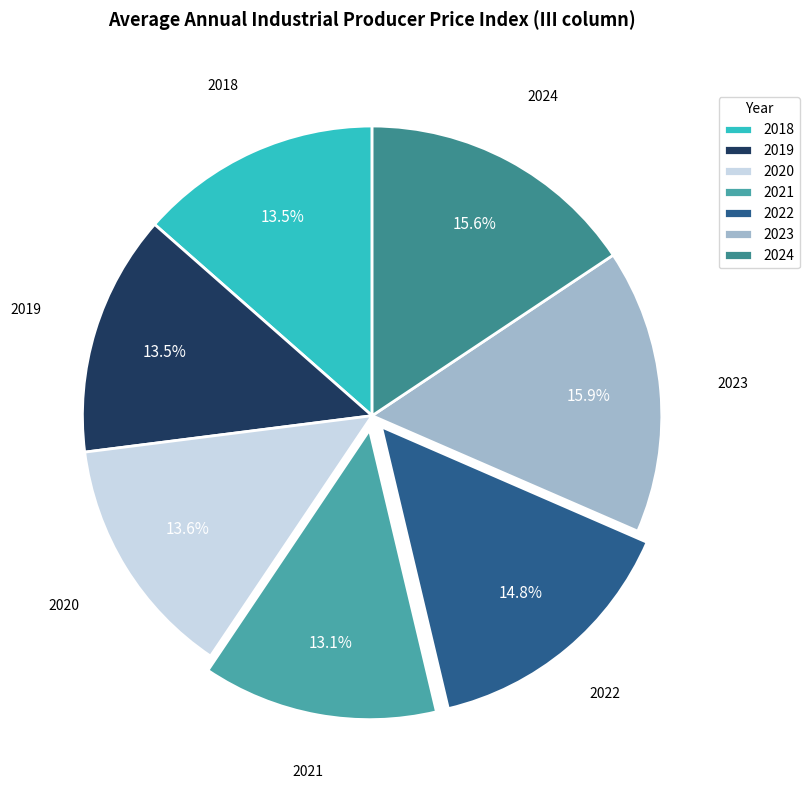

To the nearest percent, what is the combined percentage of 2021 and 2022?

28%